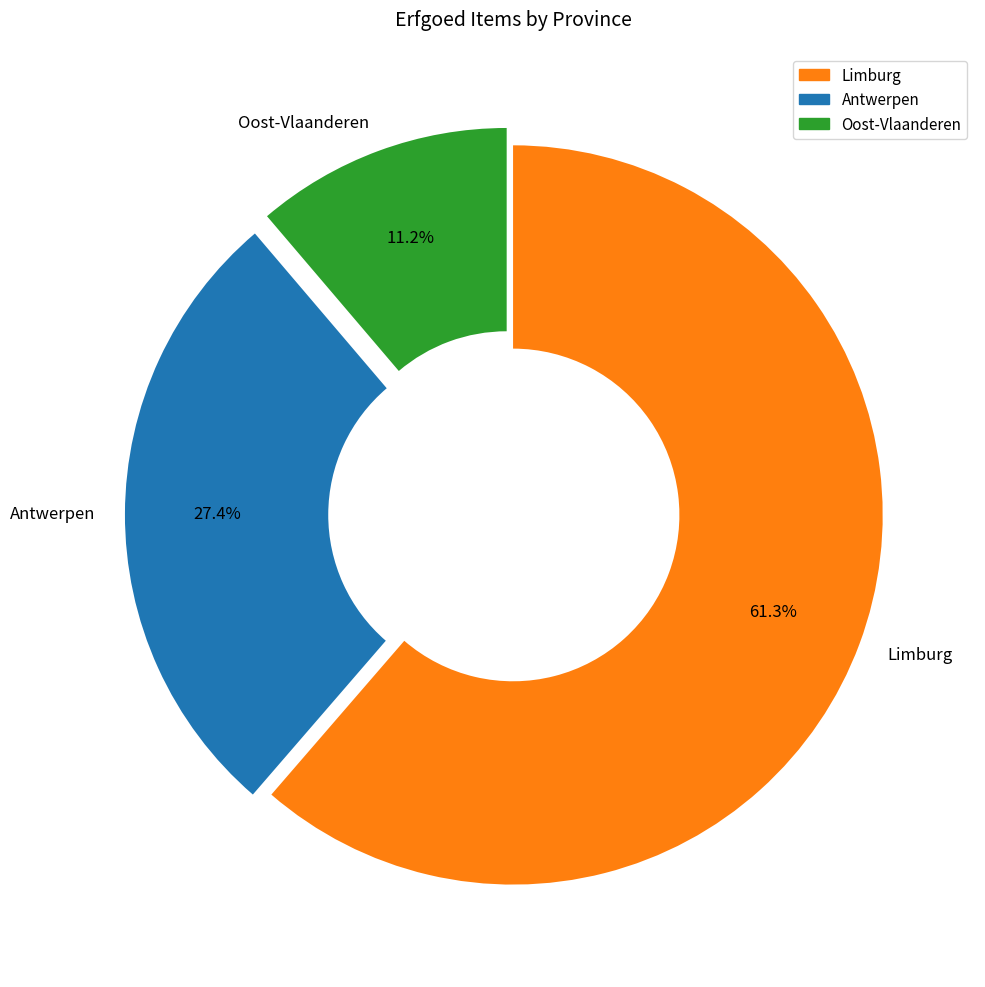

What is the ratio of the value at Limburg to the value at Oost-Vlaanderen?

5.5